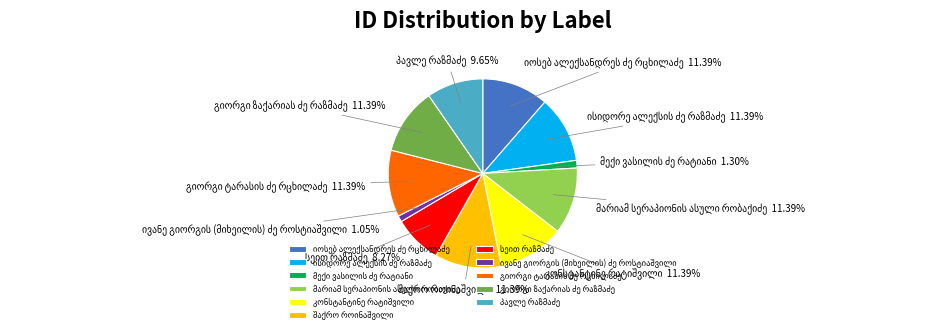

Is there any slice that represents more than half of the pie?

No